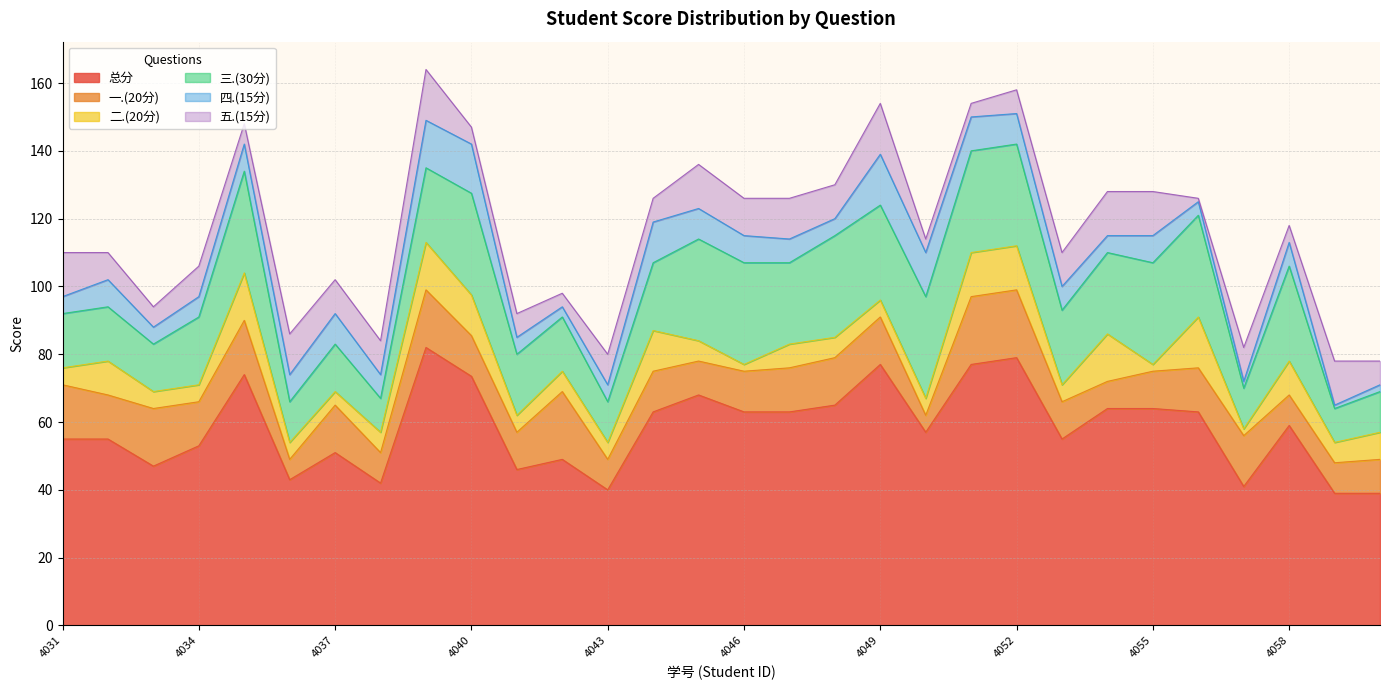

The value of 一.(20分) at 2022134052 is 8.3. True or false?

False